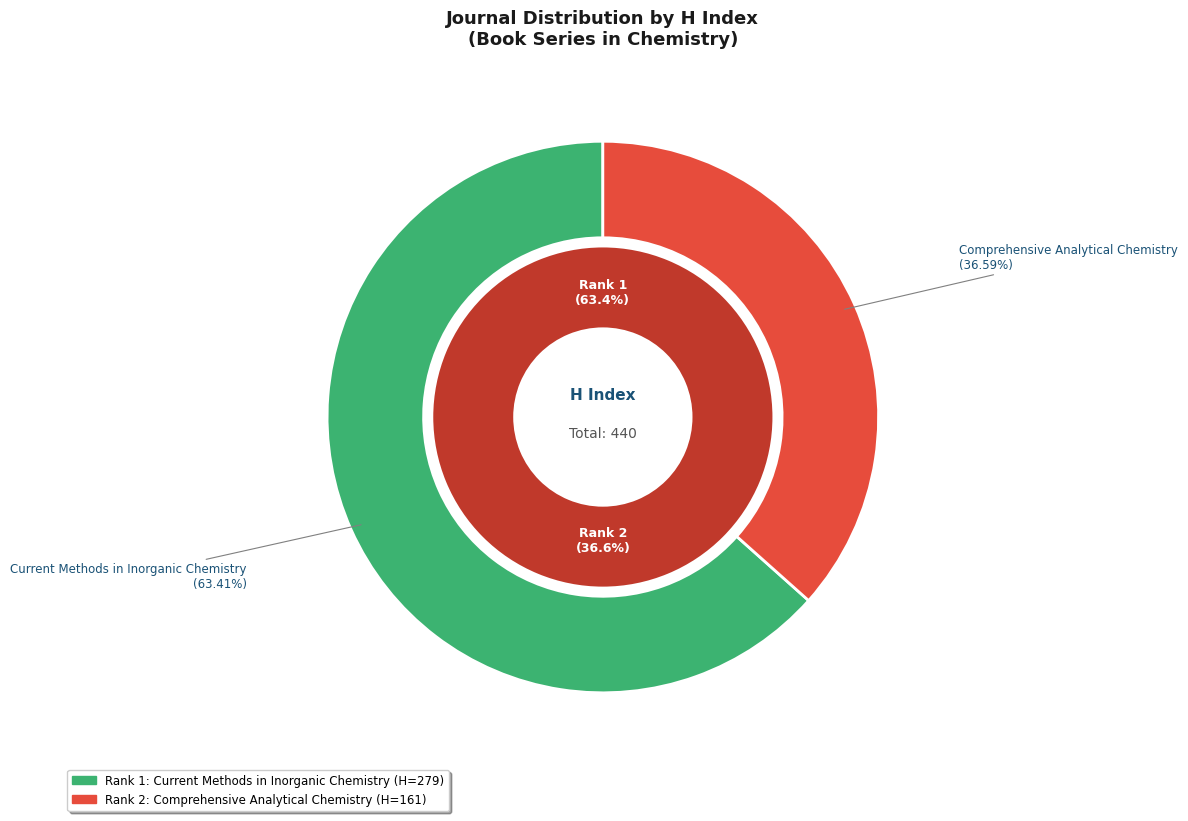

Which slice is the smallest?

Comprehensive Analytical Chemistry